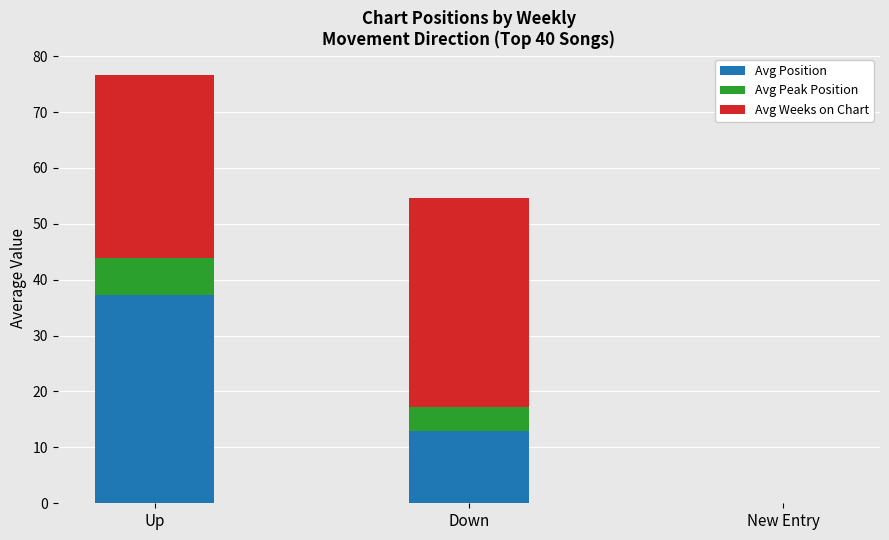

What is the total value across all series at Down?

54.6